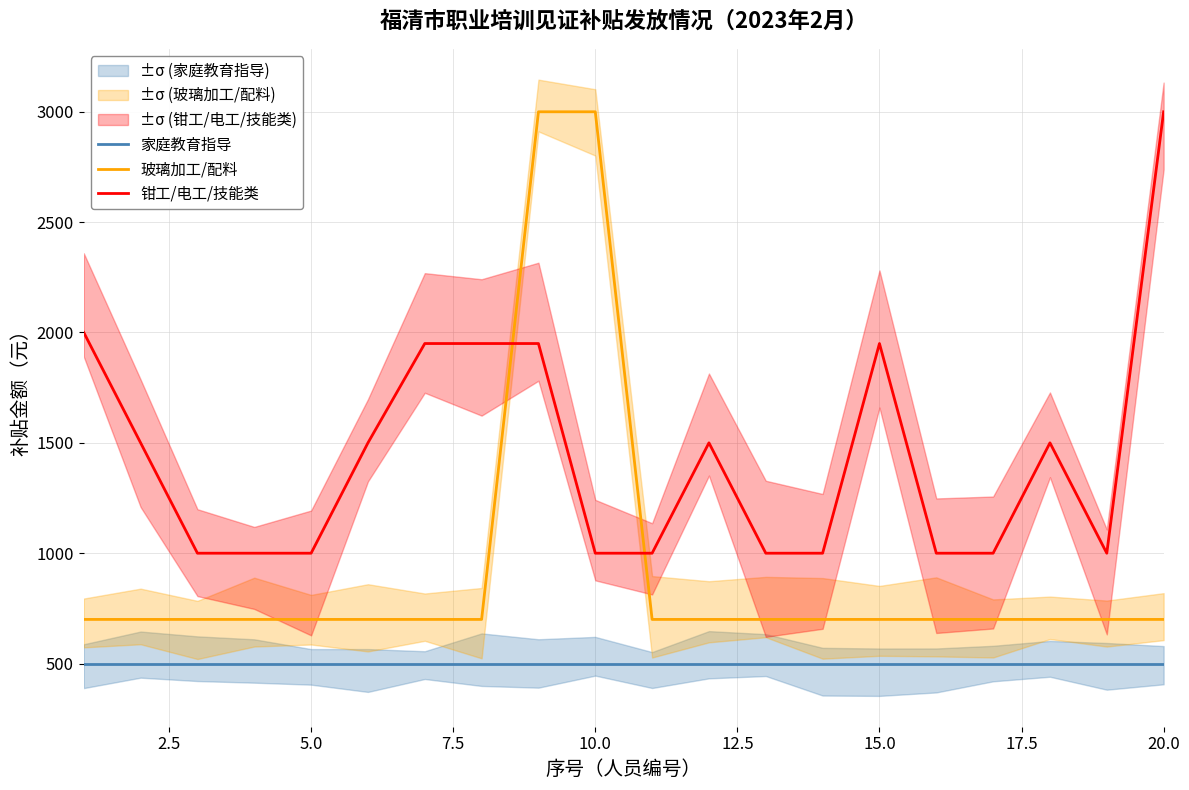

What is the minimum value for 钳工/电工/技能类?

1000